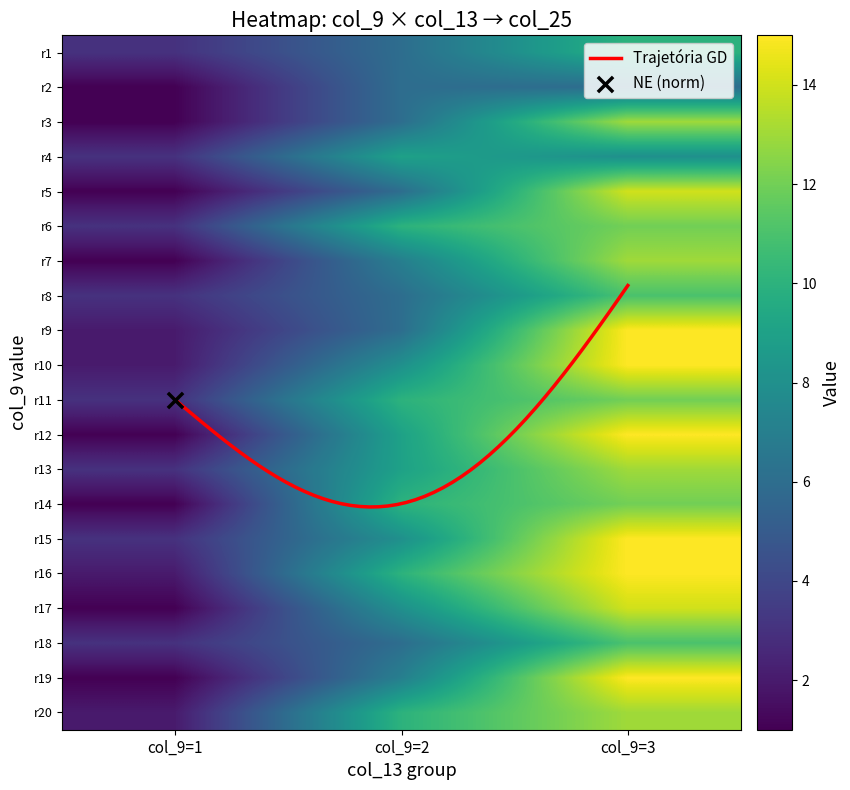

Is it true that 2 equals 9 at 2?

False